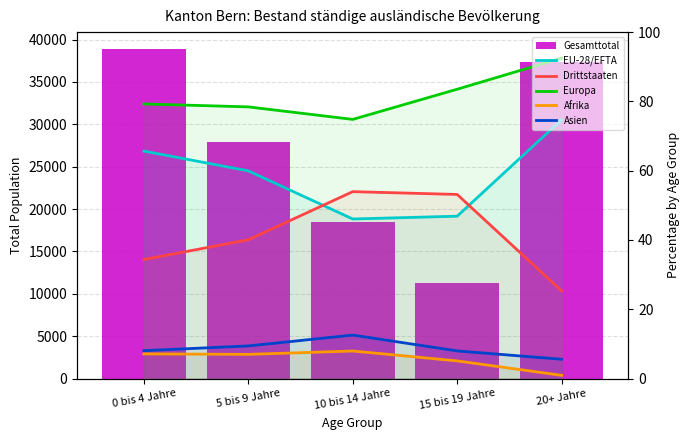

What is the difference between the maximum and minimum values in the Gesamttotal series?

27682.0